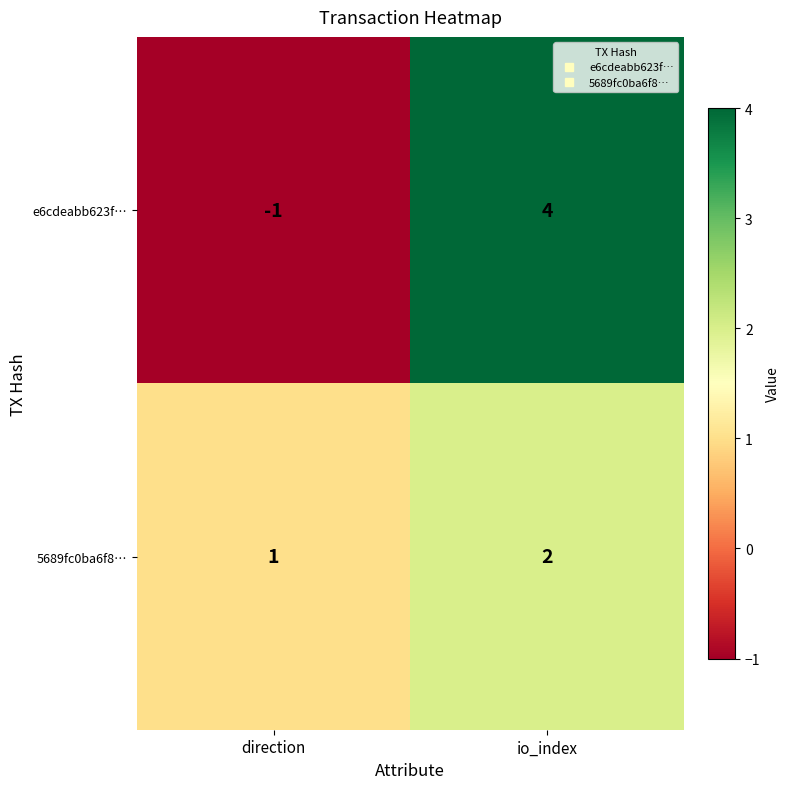

At which label does e6cdeabb623f… reach its minimum?

direction